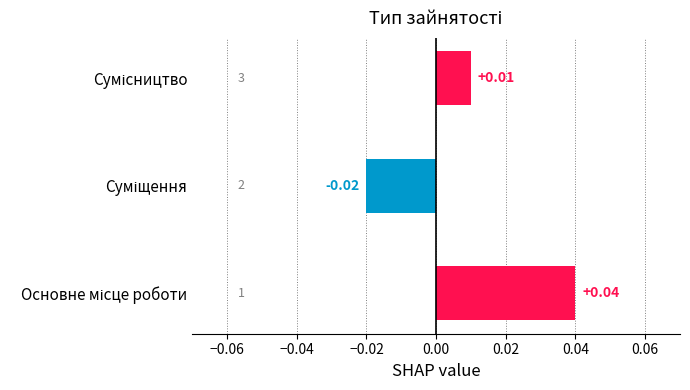

What is the difference between the maximum and minimum values?

0.1